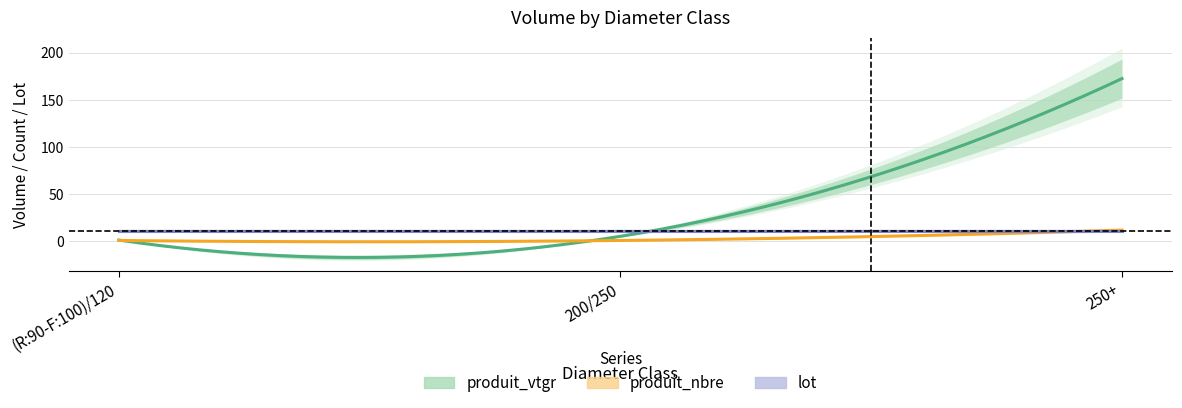

Does the chart display data point markers on the line(s)?

No